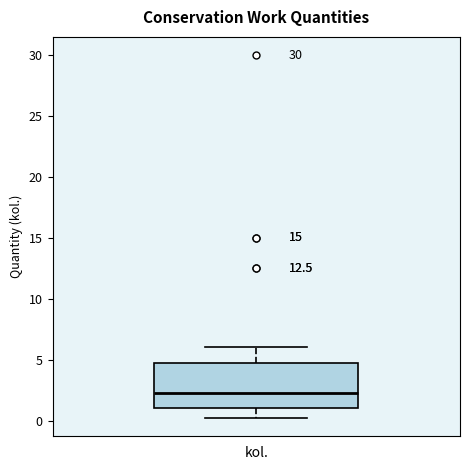

Transcribe this box plot: give where the median line is, the range the box spans, and where the two whiskers end, as read against the y-axis. The values are not printed on the chart, so give them approximately, as read against the axis.

median 2.5, box 1.0 to 5.0, whiskers 0.0 to 6.0